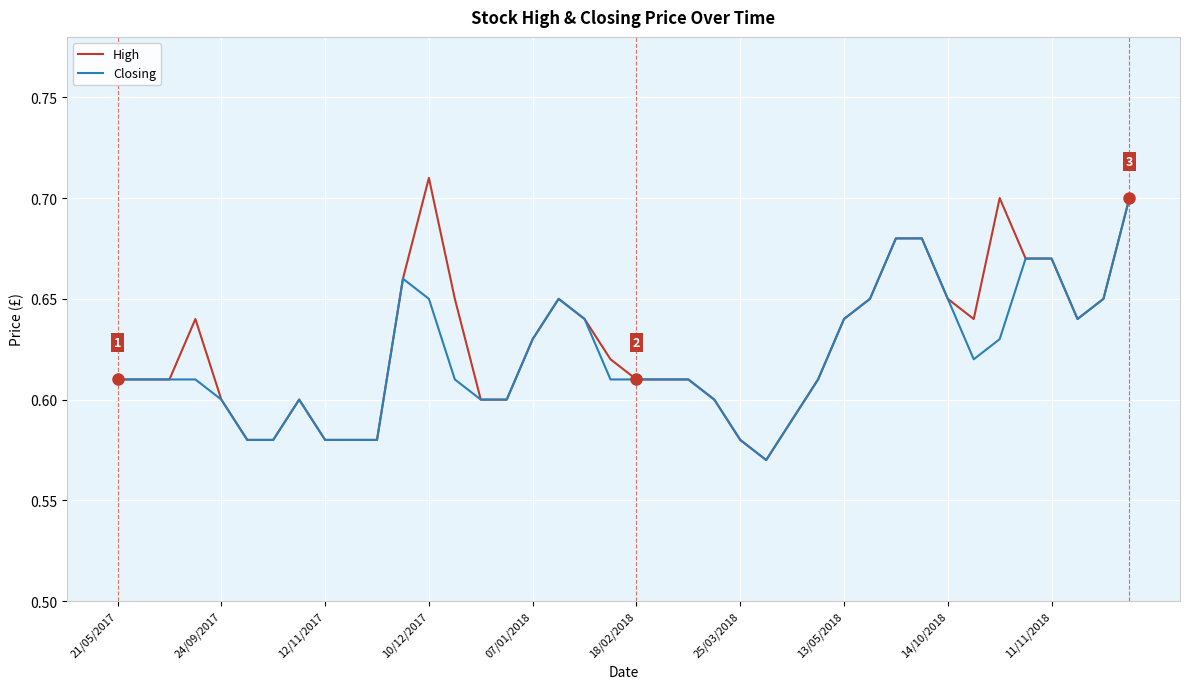

What are all the series names shown in the legend?

High, Closing